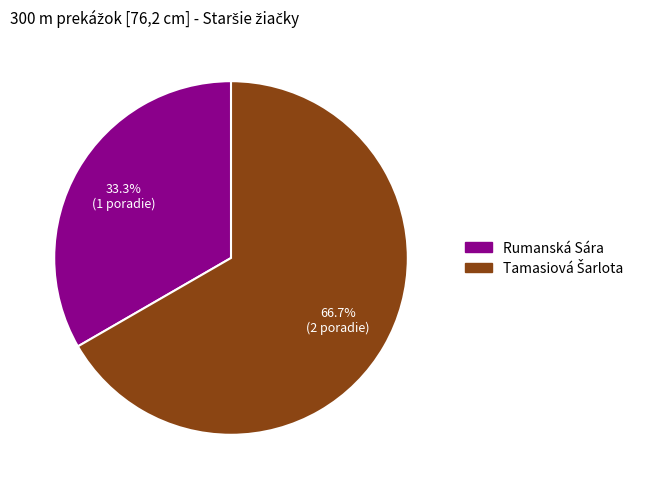

What percentage is NOT represented by Rumanská Sára?

66.7%